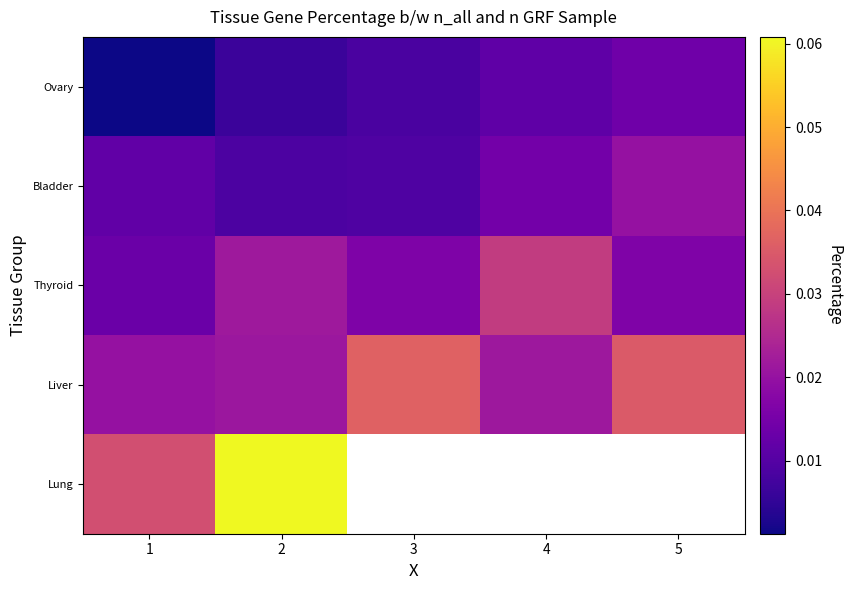

At which category is the sum across all series the highest?

2